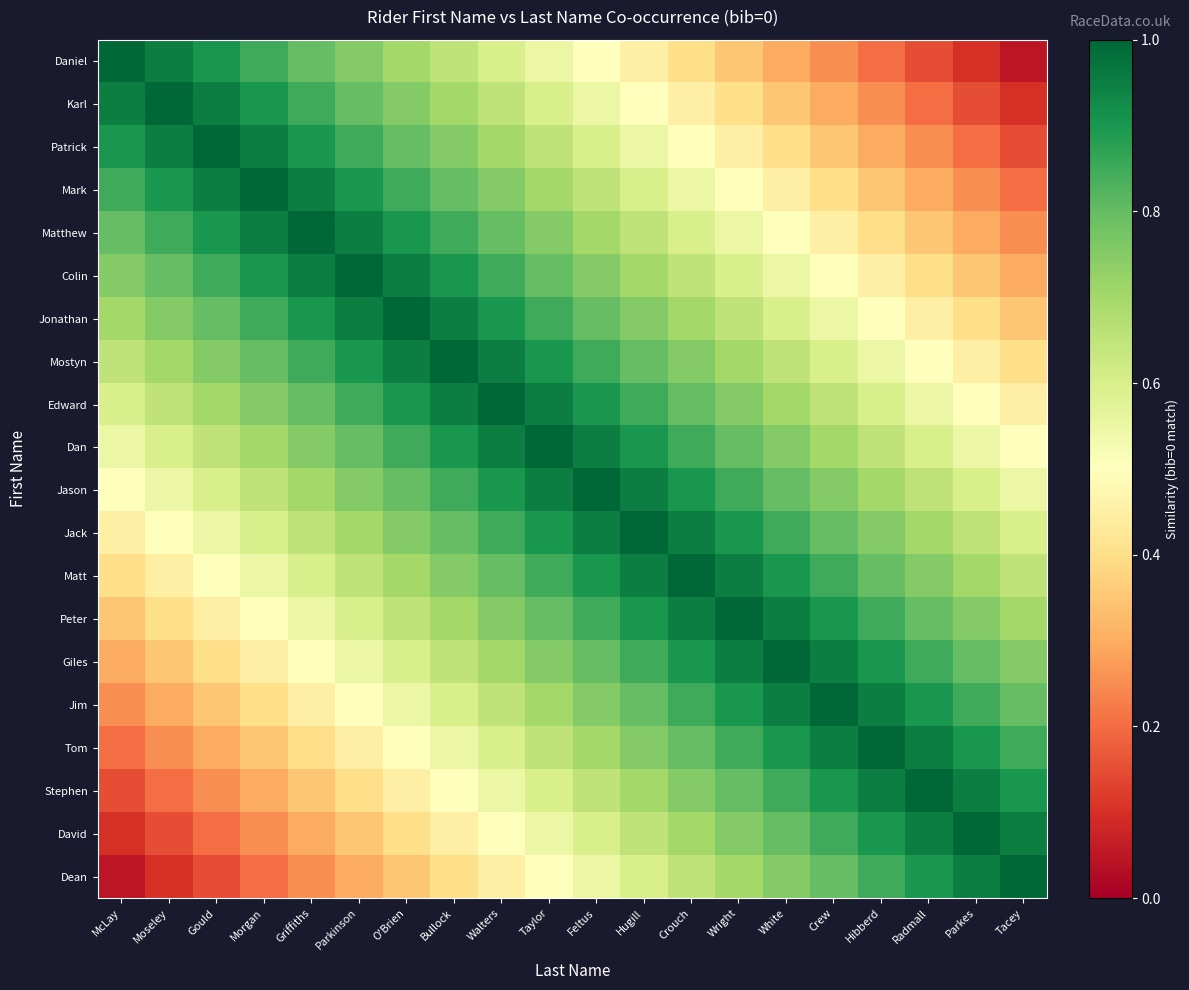

What is the total value across all series at Radmall?

12.2